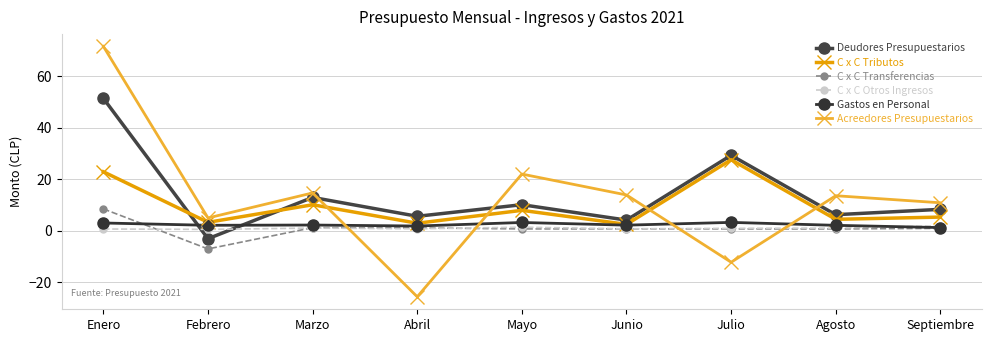

True or false: Gastos en Personal and Deudores Presupuestarios cross at least once.

True